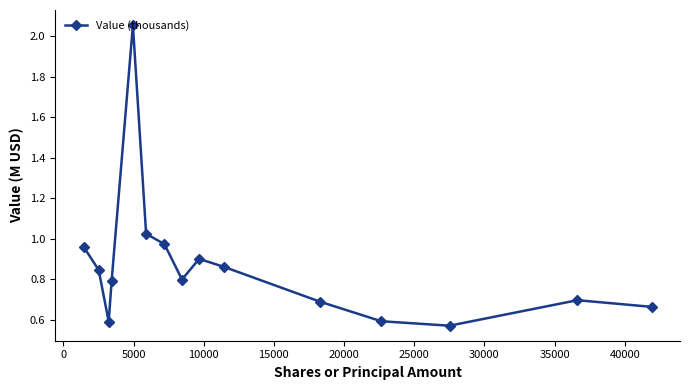

How many interior local valleys (lower than both neighbors) does the data have?

3